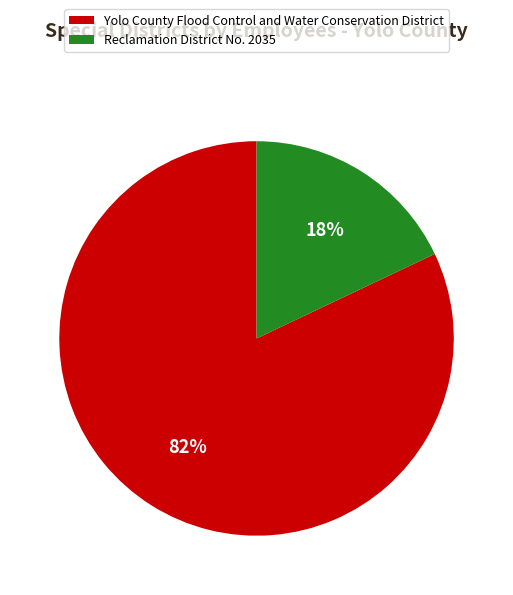

What percentage is the Yolo County Flood Control and Water Conservation District slice, to the nearest percent?

82%